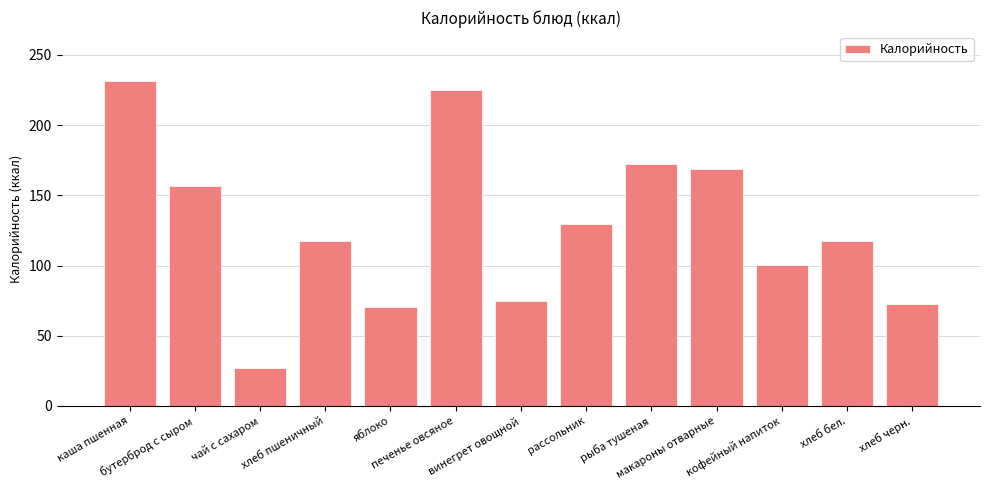

What is the value of the 6th bar from the left?

225.0